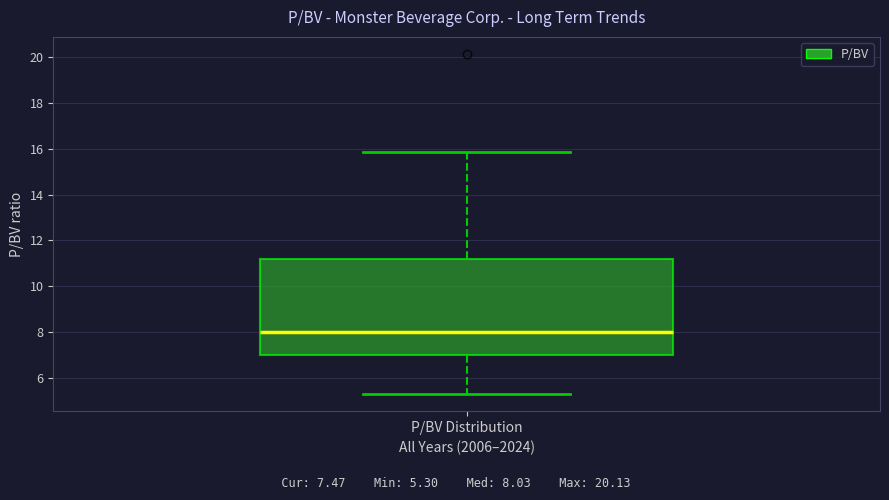

Transcribe this box plot: give where the median line is, the range the box spans, and where the two whiskers end, as read against the y-axis. The values are not printed on the chart, so give them approximately, as read against the axis.

median 8.0, box 7.0 to 11.2, whiskers 5.4 to 15.8